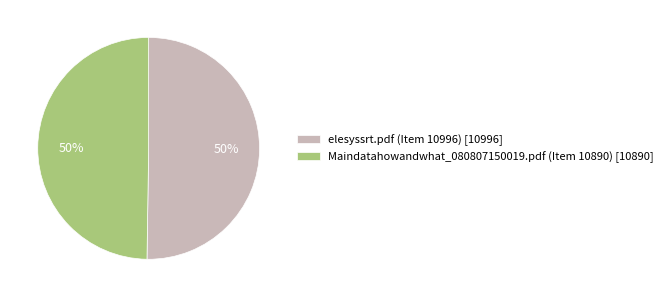

To the nearest percent, what portion does elesyssrt.pdf (Item 10996) [10996] represent?

50%